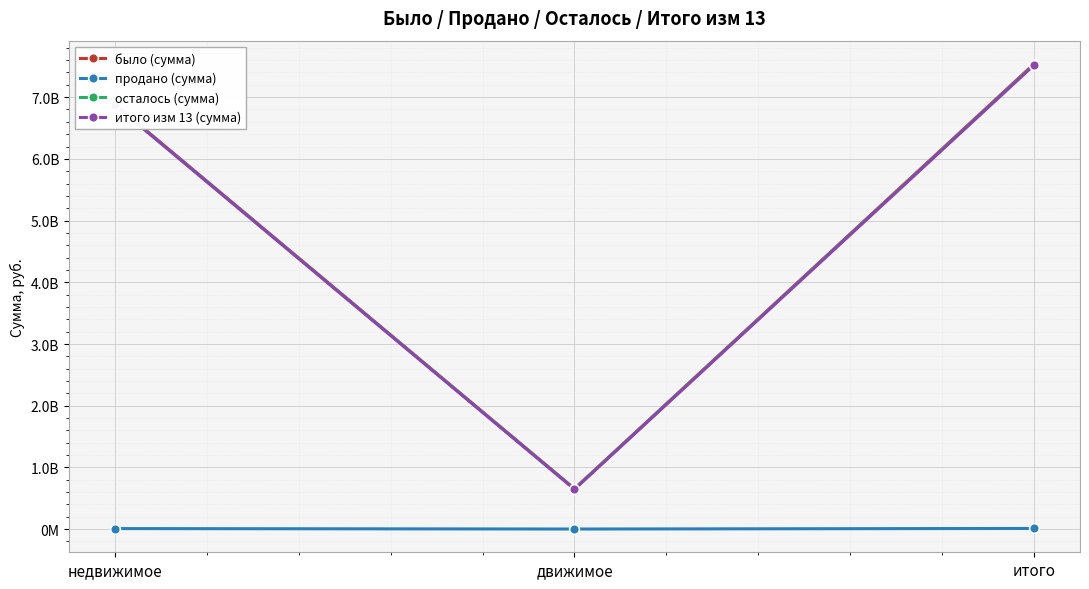

What is the sum of all осталось (сумма) values?

15054106042